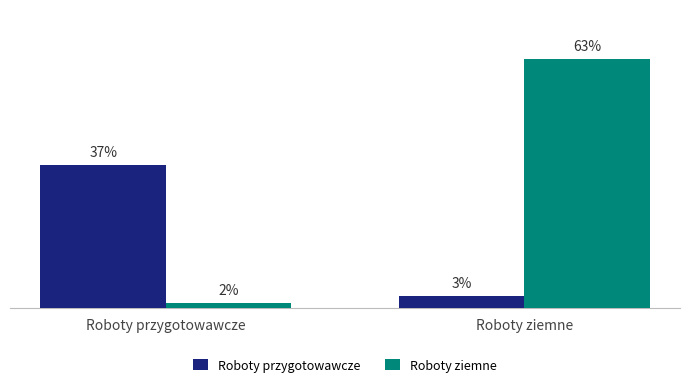

Is it true that Roboty przygotowawcze equals 7600.1 at Roboty przygotowawcze?

False